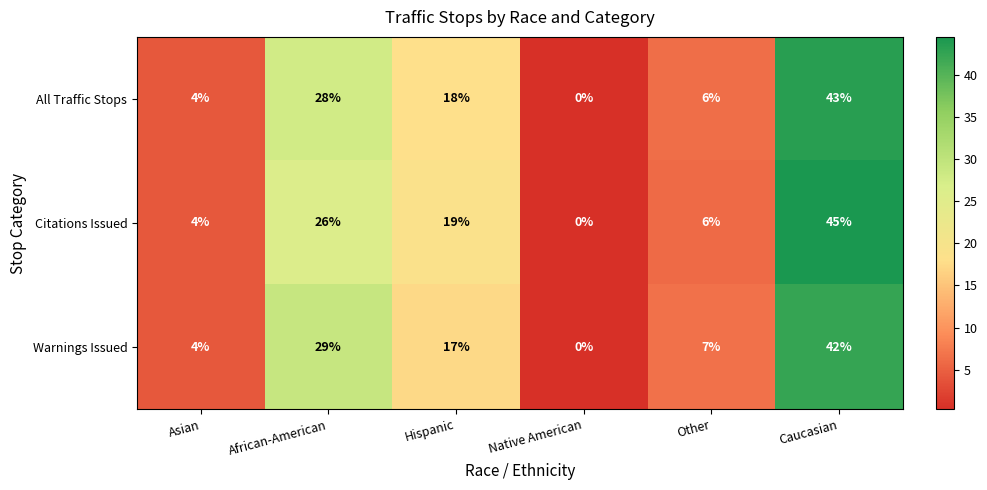

True or false: Warnings Issued has a value of 17 at Hispanic.

True